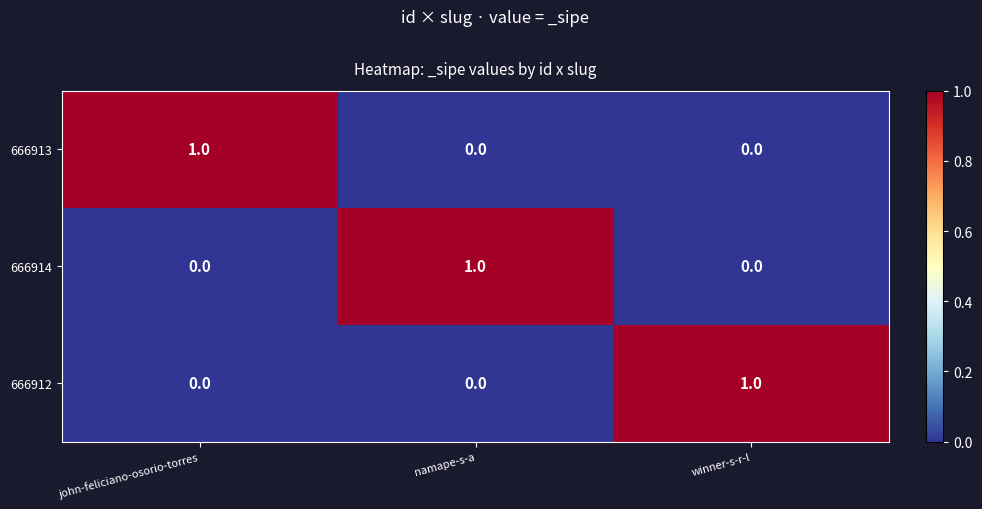

Count the 666912 values in the range 0 to 1.

3